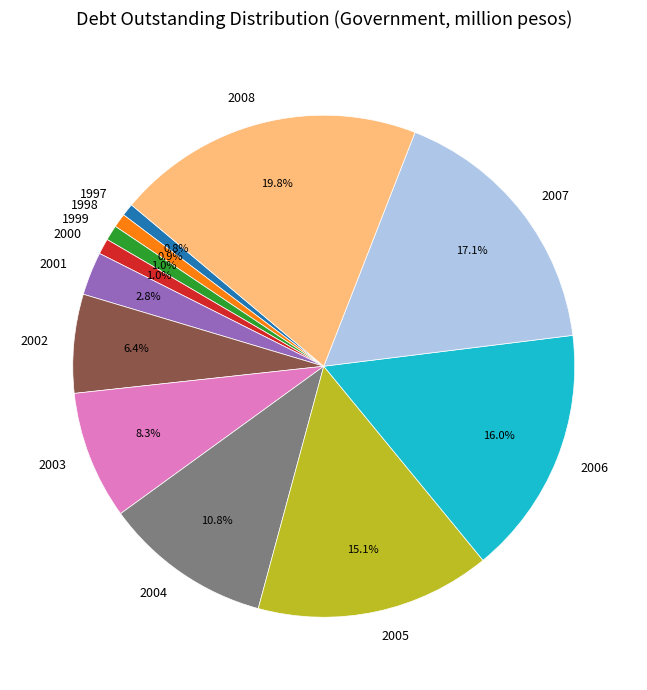

How many segments does this pie chart have?

12